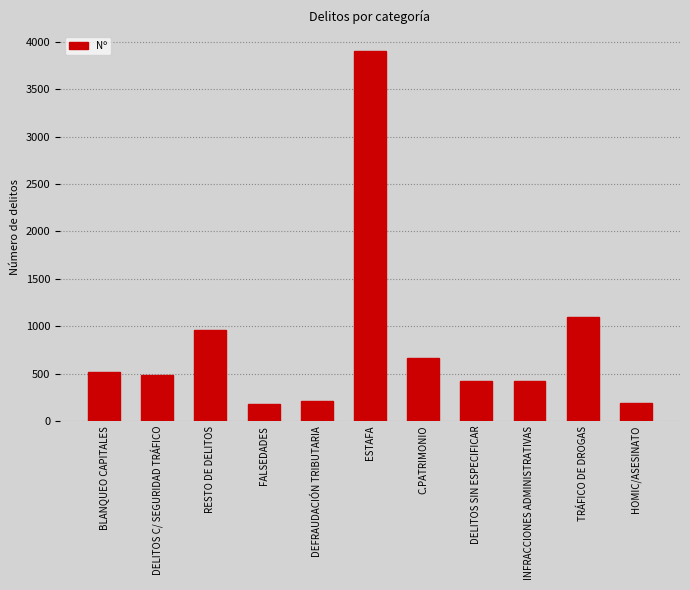

What is the smallest value displayed?

176